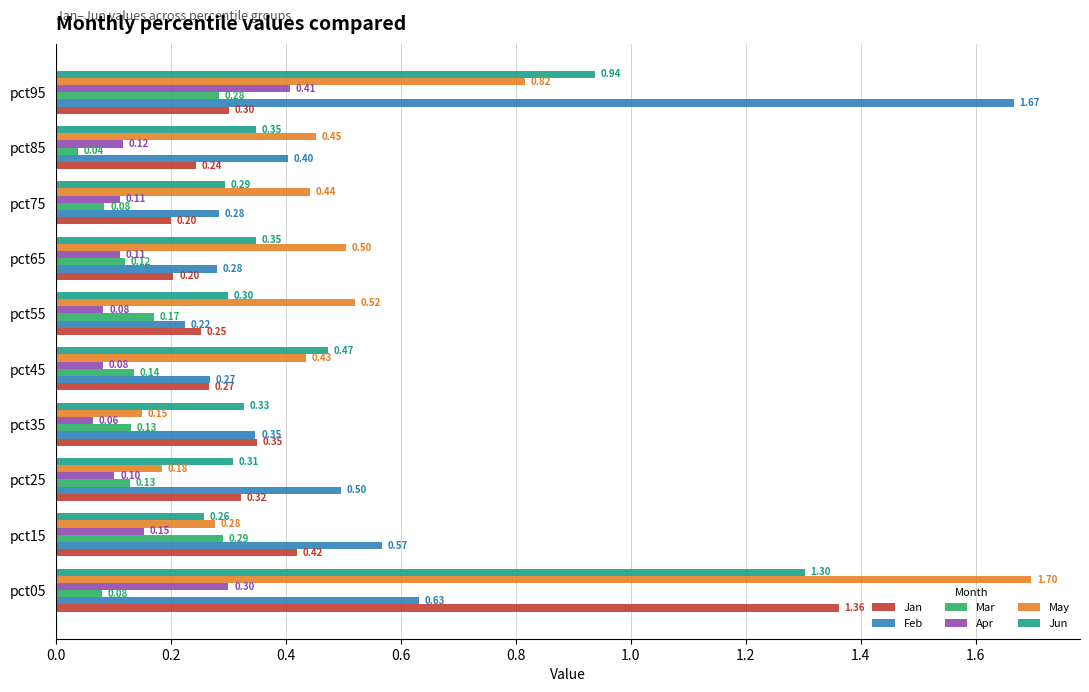

Count the Feb values in the range 0 to 1.

9